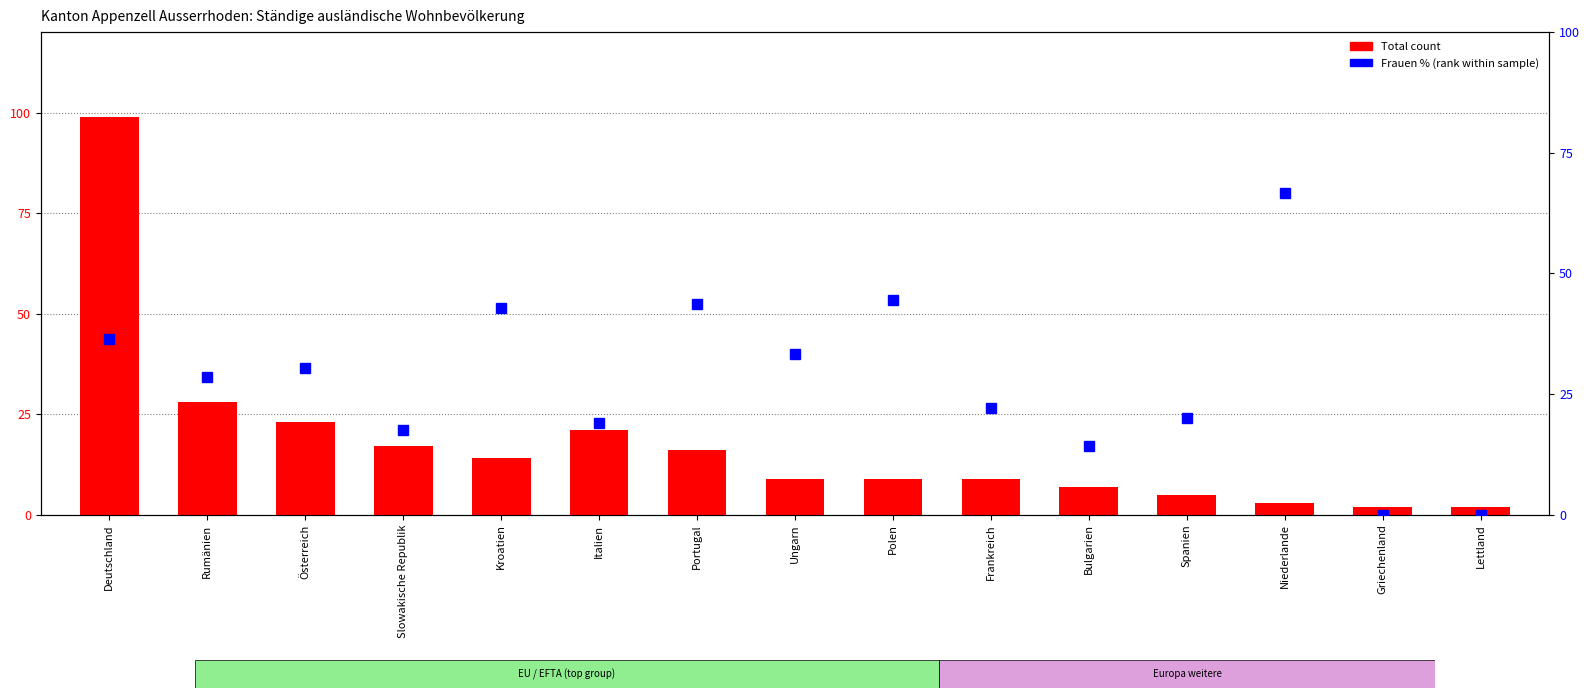

Which has a higher value, Griechenland or Ungarn?

Ungarn